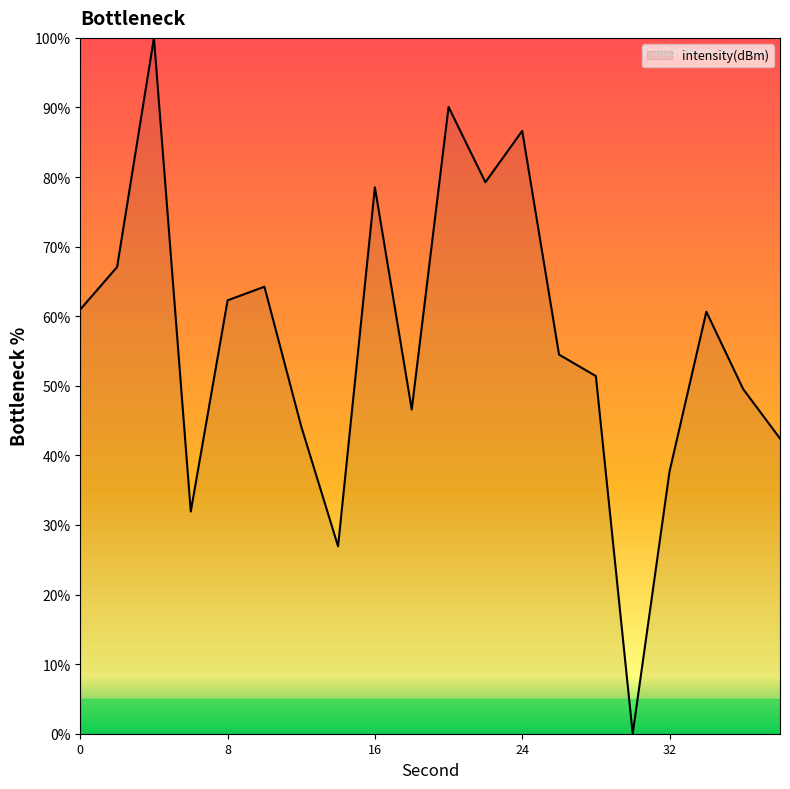

What is the greatest value displayed?

100.0